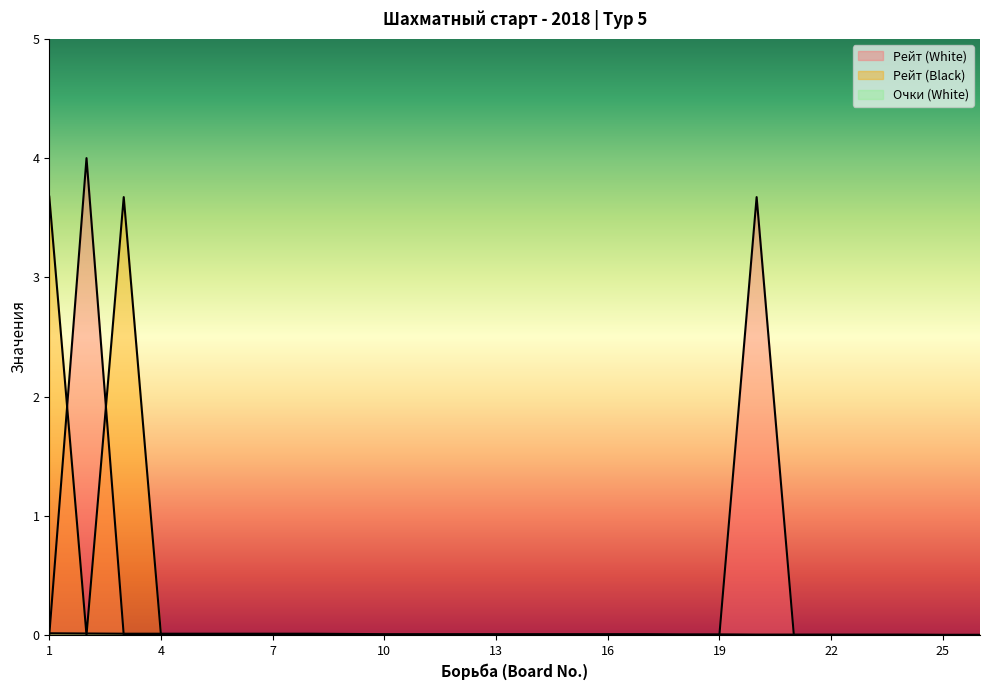

In Рейт (White), how many points are higher than both neighbors (excluding endpoints)?

2